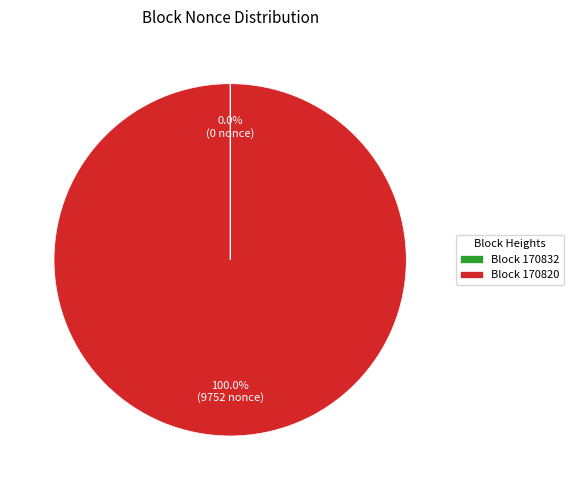

What is the largest slice in the pie chart?

Block 170820